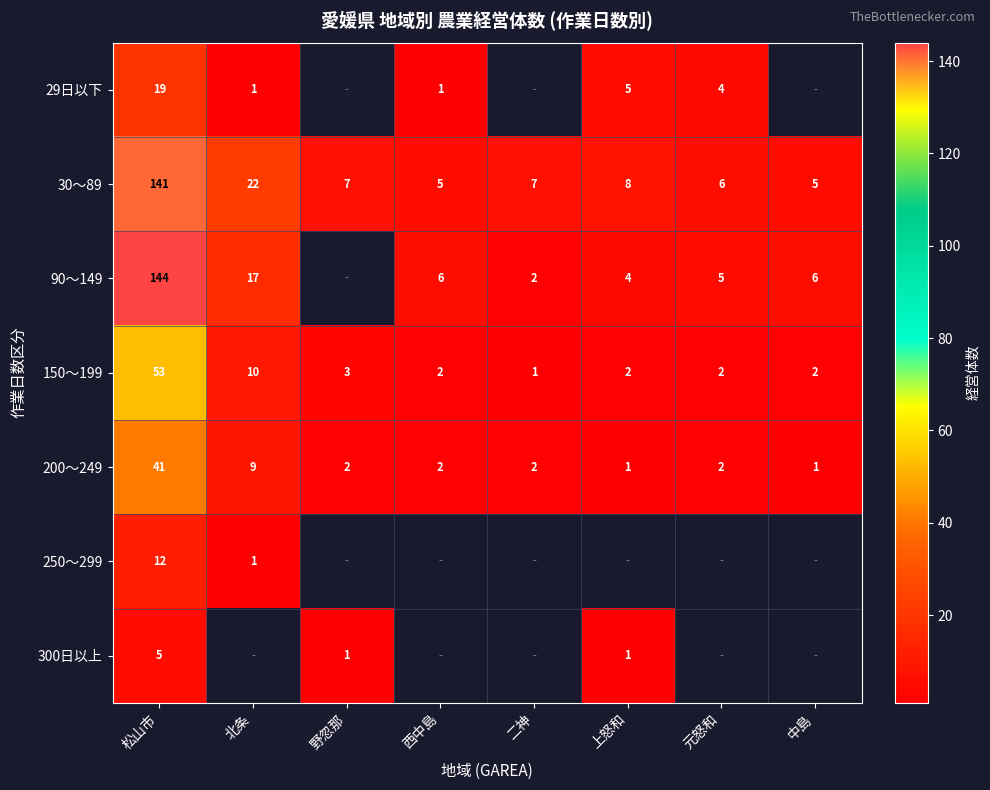

What is the spread (max minus min) of values at 松山市?

139